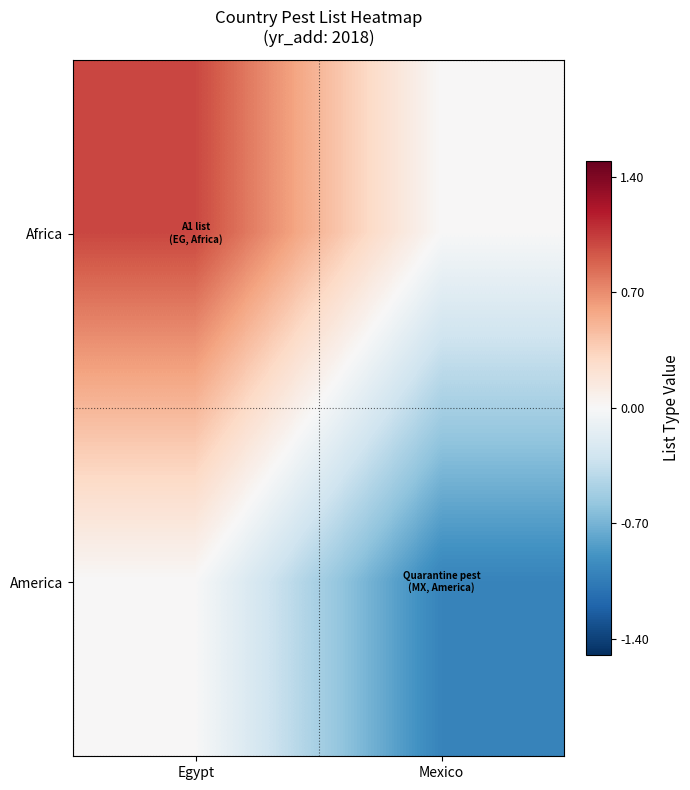

Reading left to right, list all the values displayed in this chart.

Africa: Egypt=1	Mexico=0
America: Egypt=0	Mexico=-1